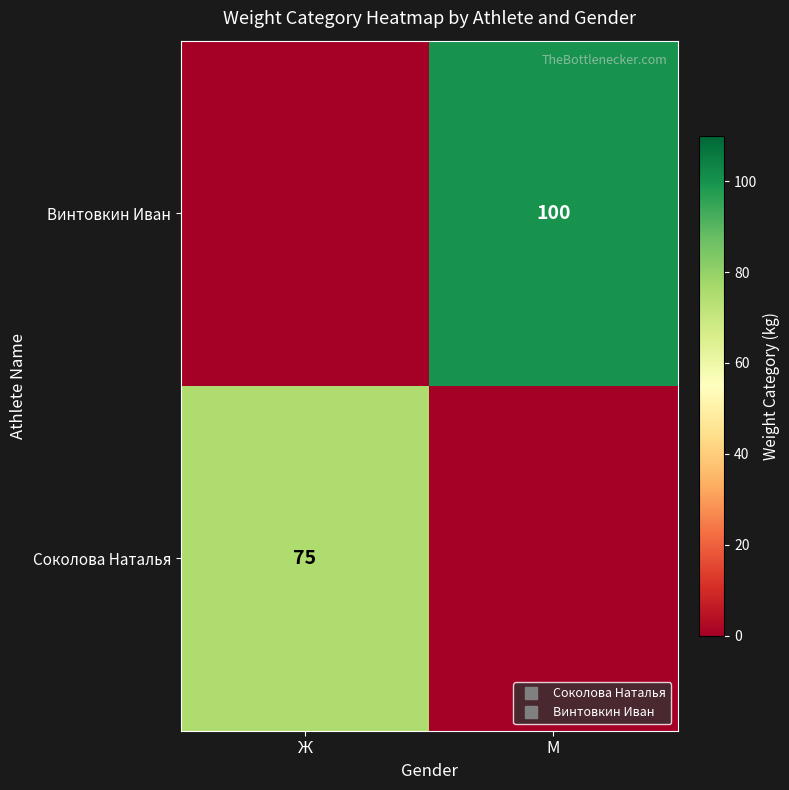

Rank the series at М from lowest to highest value.

Соколова Наталья, Винтовкин Иван